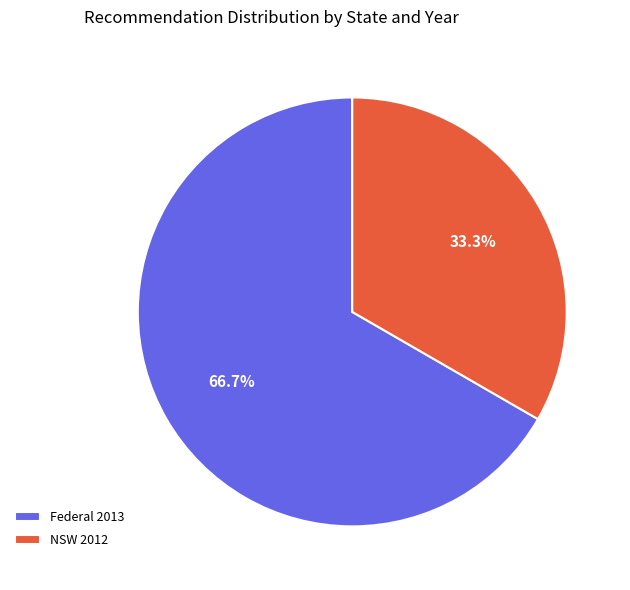

Which category has the smallest portion of the pie?

NSW 2012